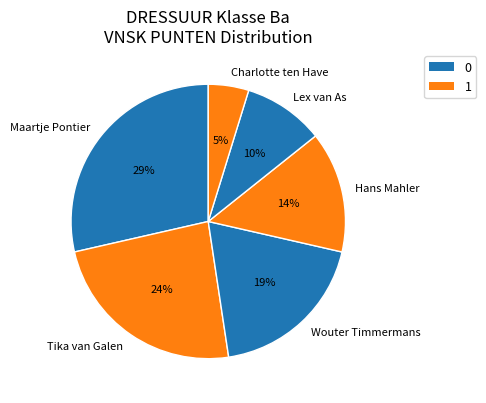

Which has a higher value, Maartje Pontier or Charlotte ten Have?

Maartje Pontier